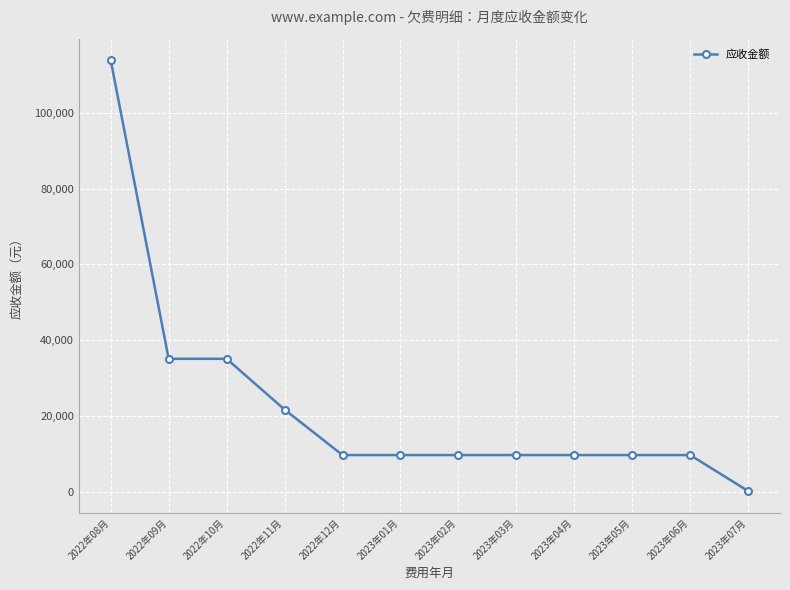

At which category does the chart reach its minimum across all series?

2023年07月